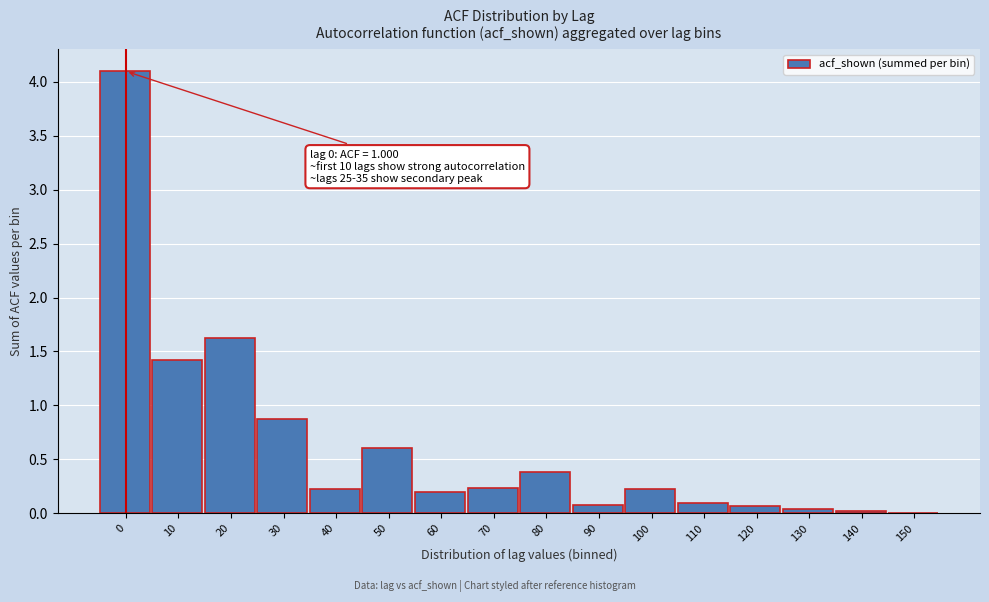

What is the greatest value displayed?

4.1